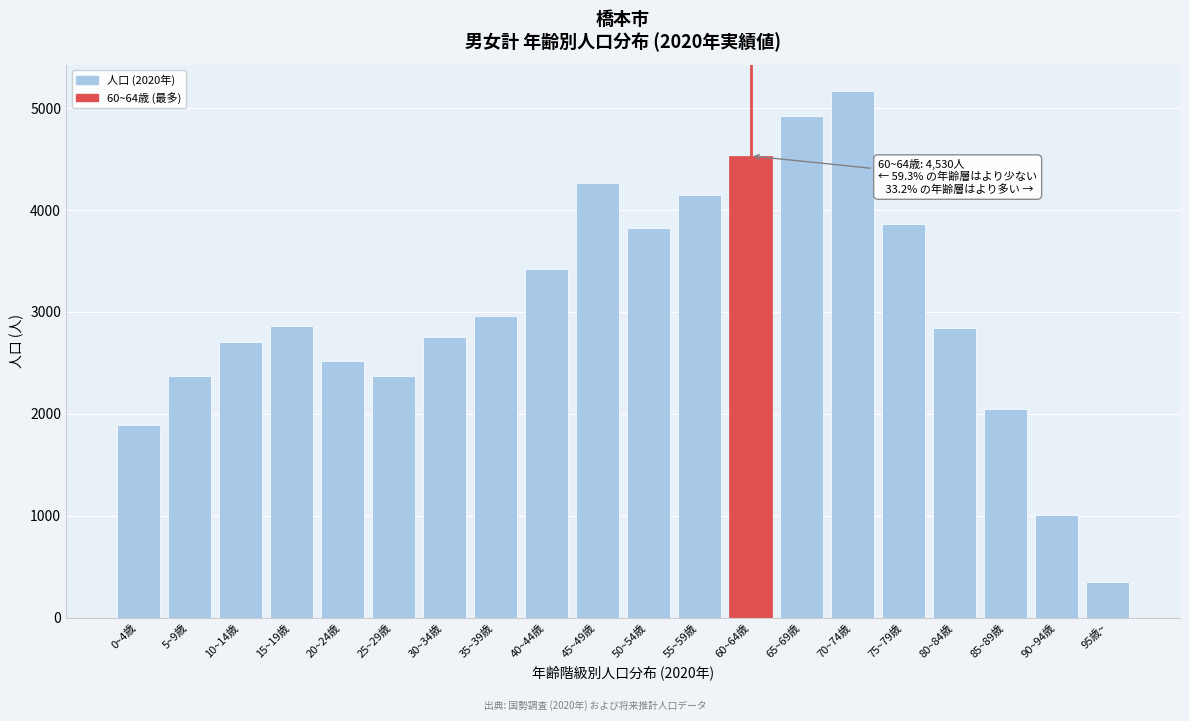

Reading right to left, list all the values displayed in this chart.

95歳~=353	90~94歳=1010	85~89歳=2046	80~84歳=2837	75~79歳=3866	70~74歳=5168	65~69歳=4919	60~64歳=4530	55~59歳=4145	50~54歳=3820	45~49歳=4265	40~44歳=3416	35~39歳=2960	30~34歳=2756	25~29歳=2373	20~24歳=2518	15~19歳=2866	10~14歳=2704	5~9歳=2373	0~4歳=1893